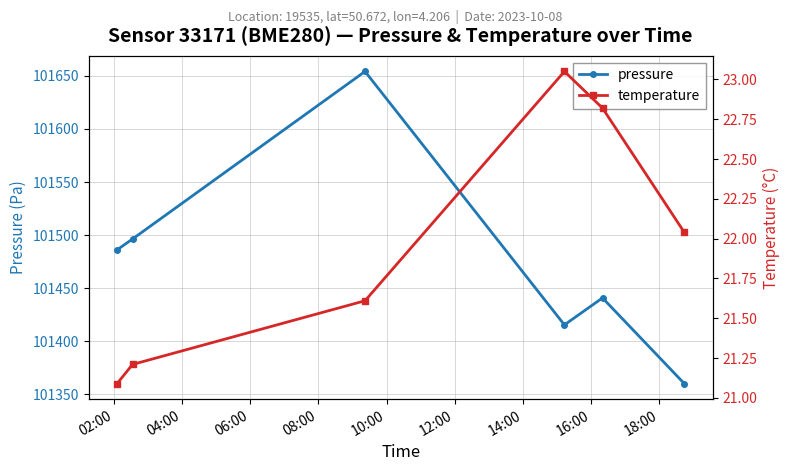

Reading right to left, list all the values displayed in this chart.

pressure: 101360.1	101440.8	101415.4	101654.2	101496.3	101486.1
temperature: 22.0	22.8	23.1	21.6	21.2	21.1